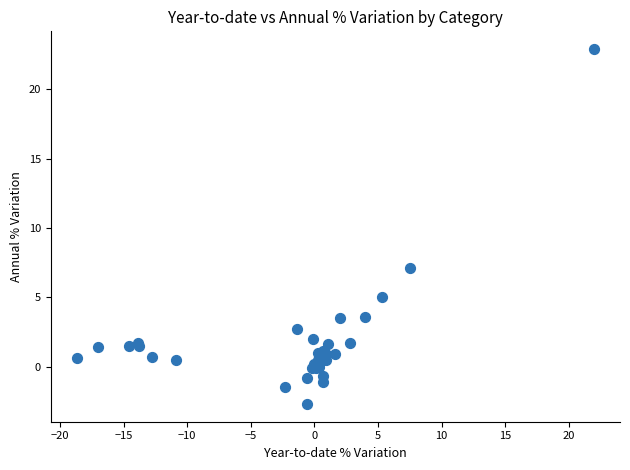

What Y value in the scatter plot is closest to 10?

7.1